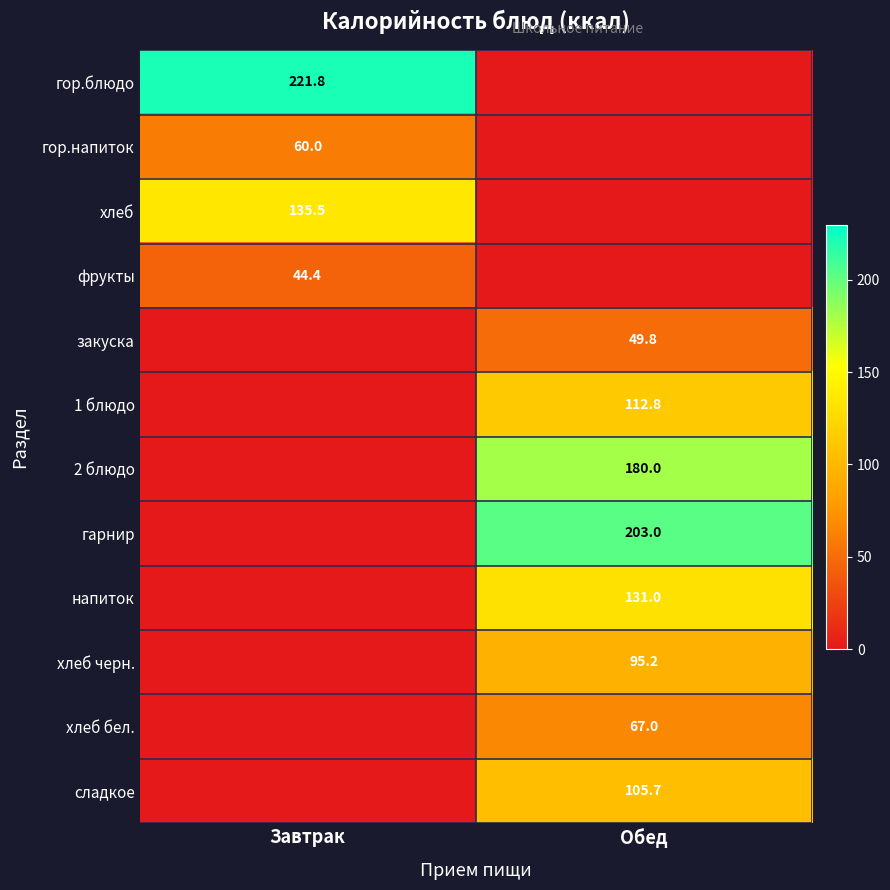

How many distinct data groups are displayed?

12